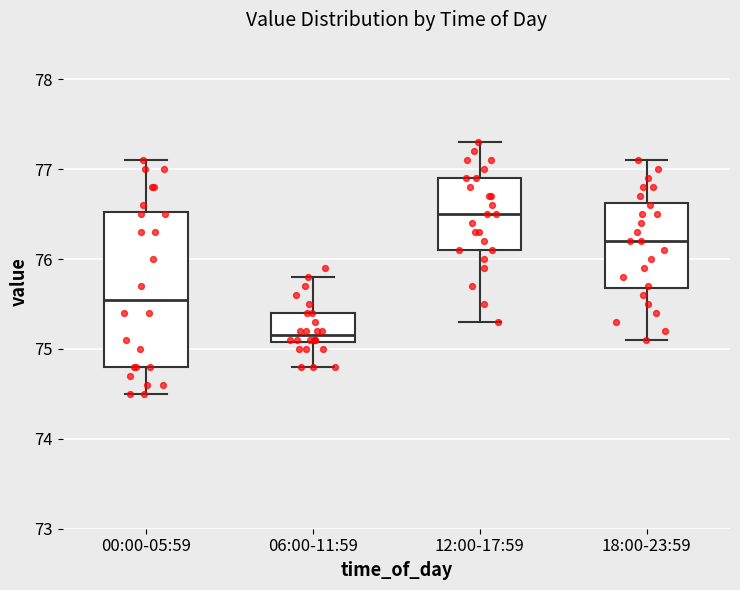

Where does the lower whisker of the box for 00:00-05:59 end on the y-axis? The values are not printed on the chart, so give them approximately, as read against the axis.

74.5